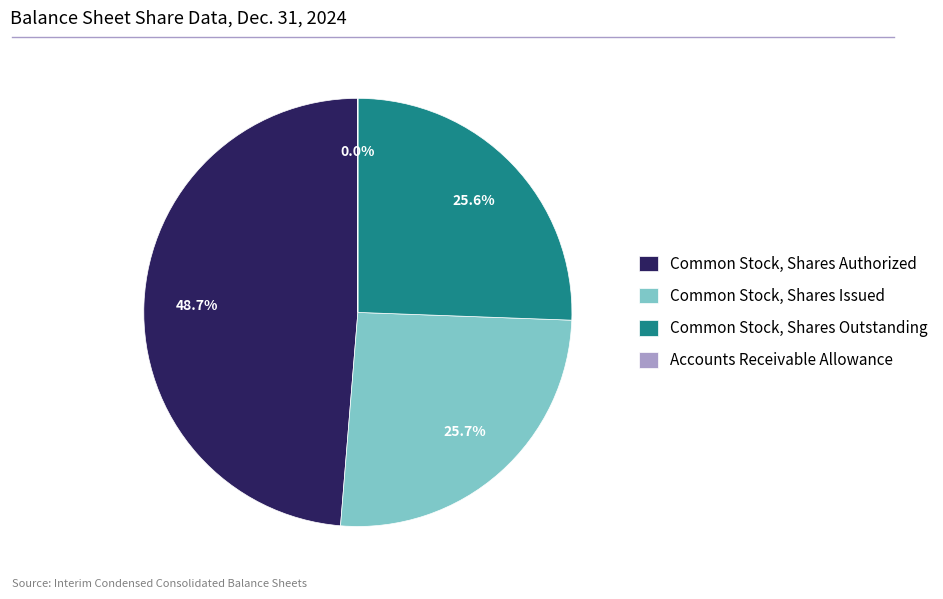

Is it true that Common Stock, Shares Issued is 26% of the pie?

True